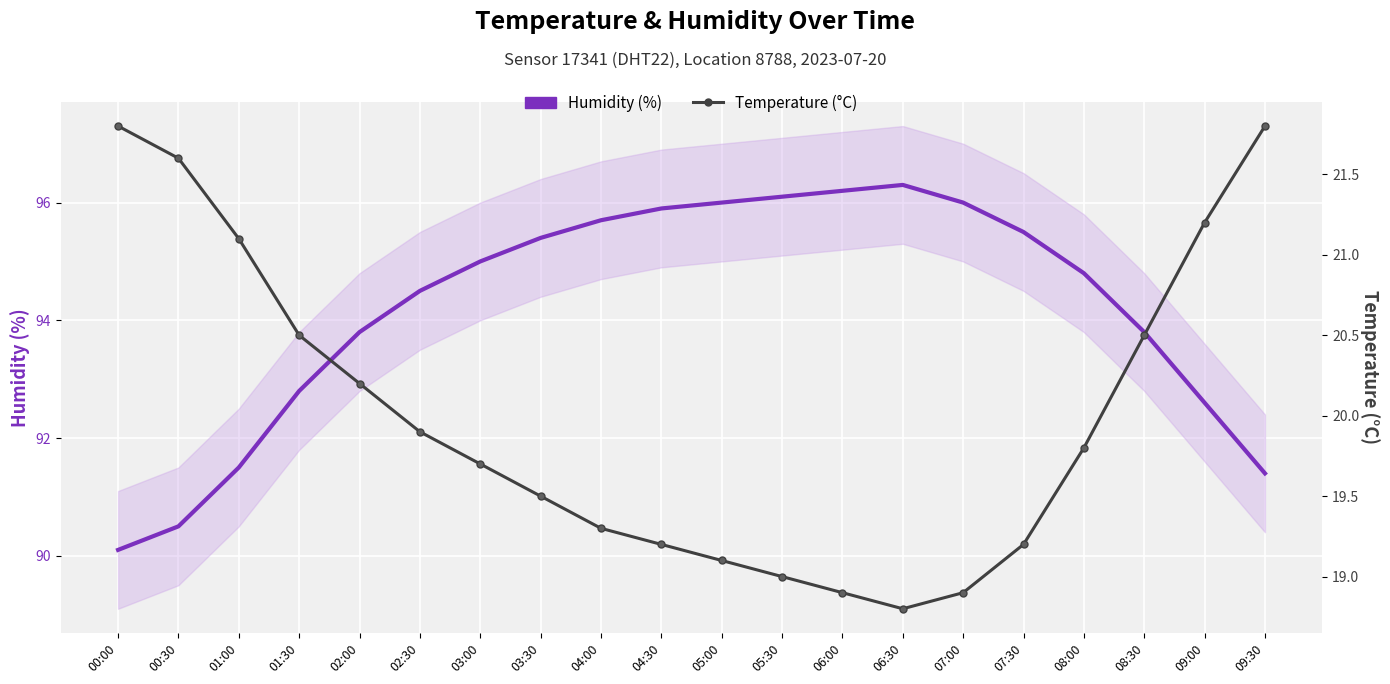

What is the highest value of the Humidity (%) series?

96.3